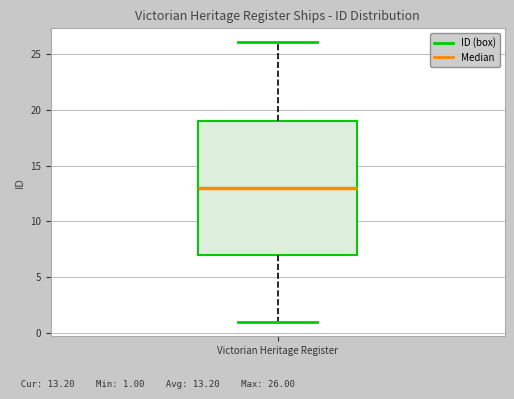

Transcribe this box plot: give where the median line is, the range the box spans, and where the two whiskers end, as read against the y-axis. The values are not printed on the chart, so give them approximately, as read against the axis.

median 13, box 7 to 19, whiskers 1 to 26